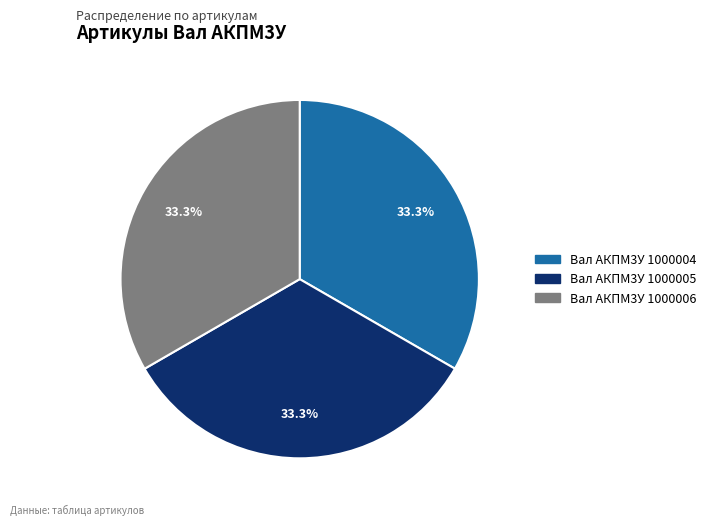

To the nearest percent, what is the combined percentage of Вал АКПМ3У 1000006 and Вал АКПМ3У 1000004?

67%